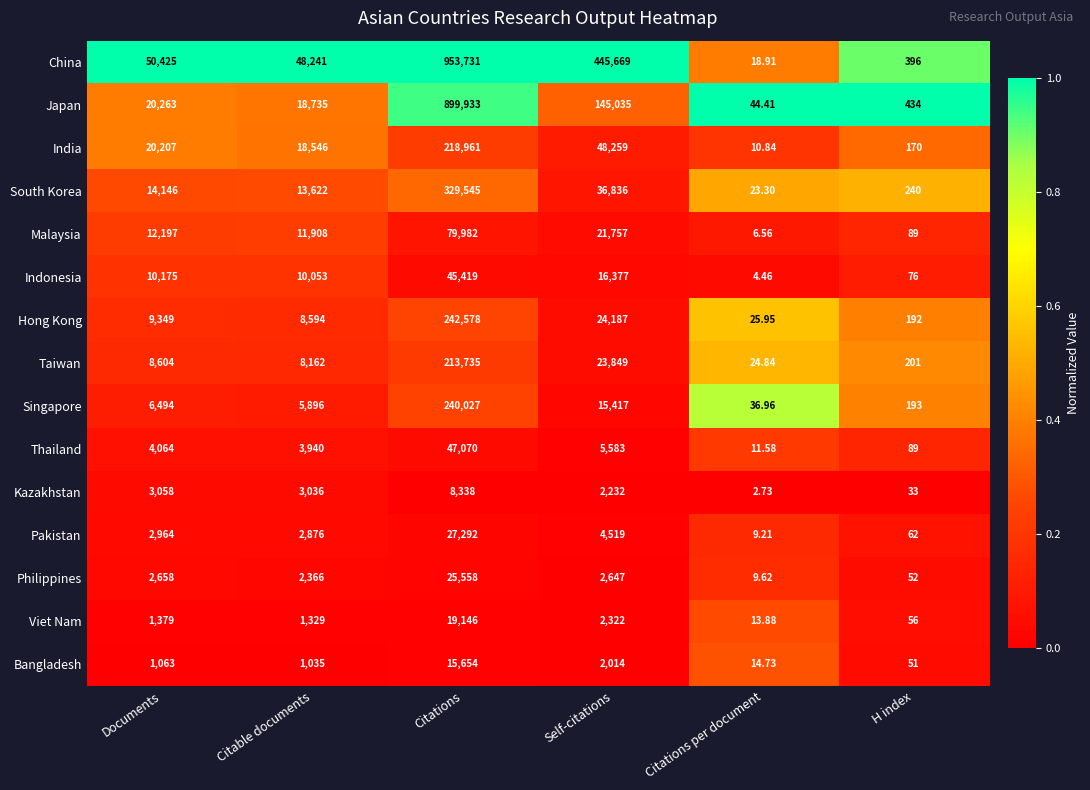

At which category is the sum across all series the highest?

Citations